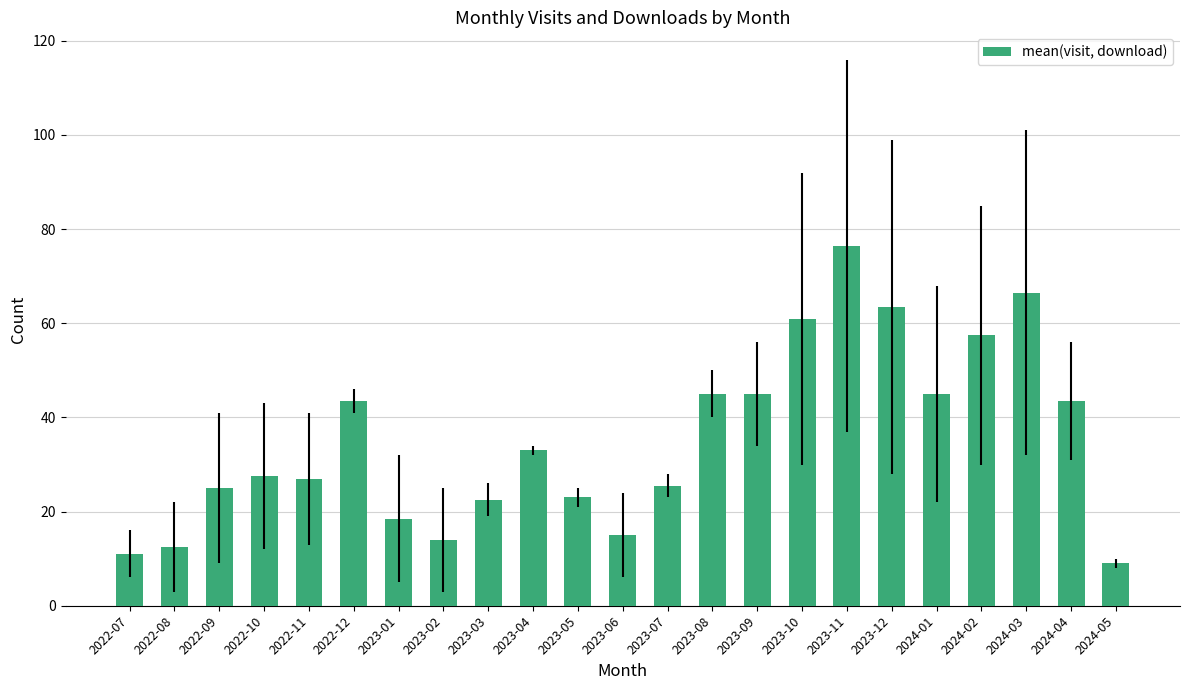

What is the smallest value displayed?

9.0